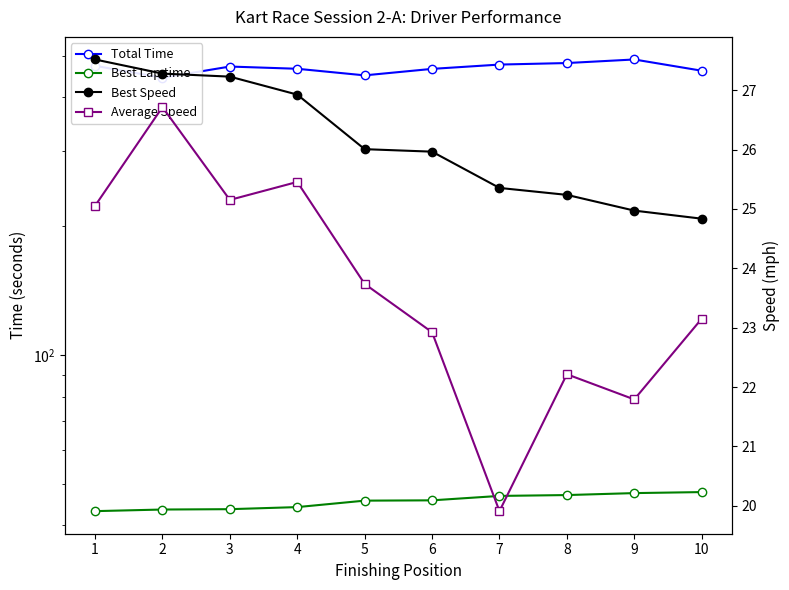

Reading right to left, what are all the values shown in this chart?

Total Time: 10=461.8	9=490.6	8=481.3	7=477.3	6=466.4	5=450.4	4=466.7	3=472.3	2=444.7	1=474.2
Best Lap time: 10=47.8	9=47.6	8=47.1	7=46.9	6=45.8	5=45.7	4=44.1	3=43.6	2=43.5	1=43.2
Best Speed: 10=24.8	9=25.0	8=25.2	7=25.4	6=26.0	5=26.0	4=26.9	3=27.2	2=27.3	1=27.5
Average Speed: 10=23.2	9=21.8	8=22.2	7=19.9	6=22.9	5=23.7	4=25.5	3=25.2	2=26.7	1=25.1